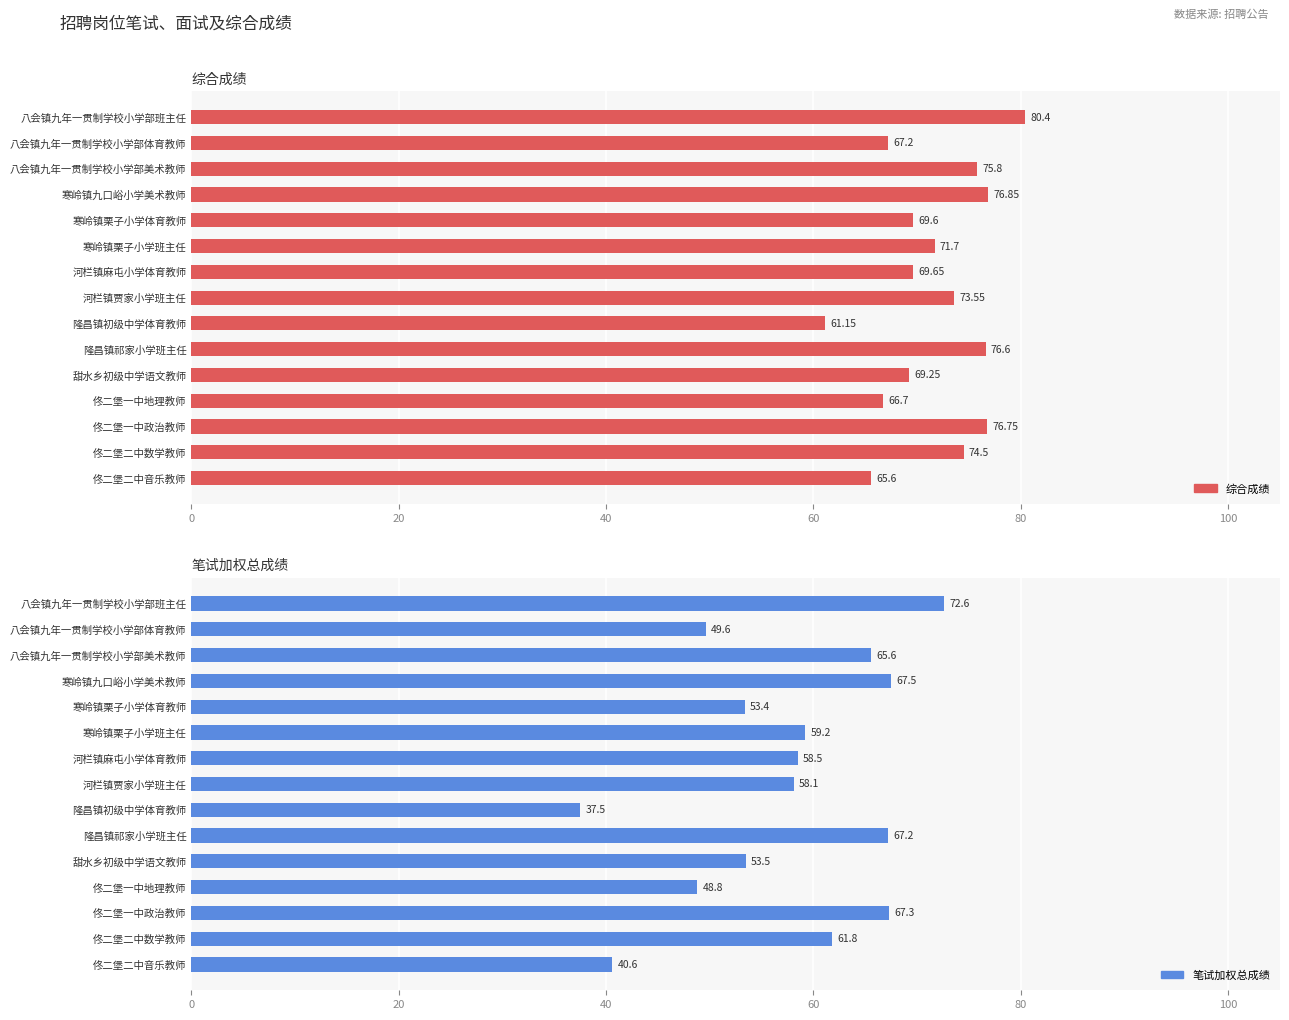

What is the maximum value shown in the chart?

80.4